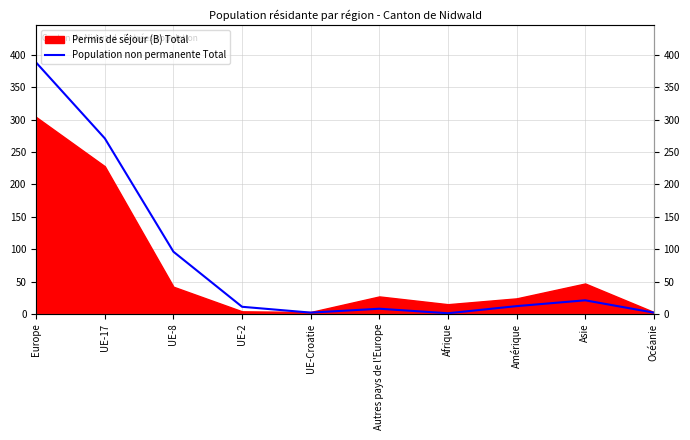

At which category does the data reach its first local peak?

Autres pays de l'Europe